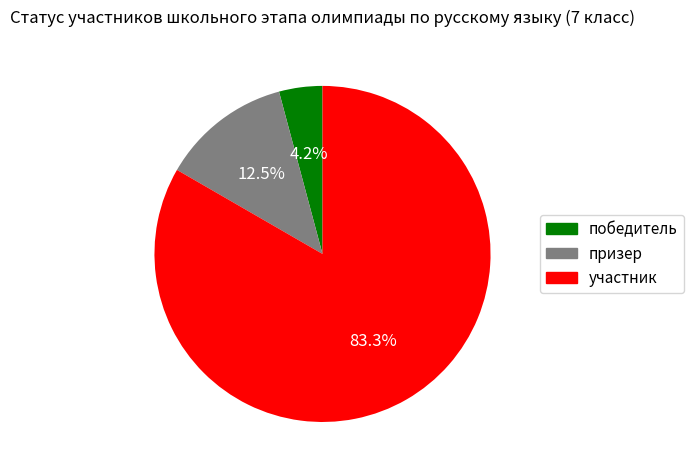

What is the smallest slice in the pie chart?

победитель